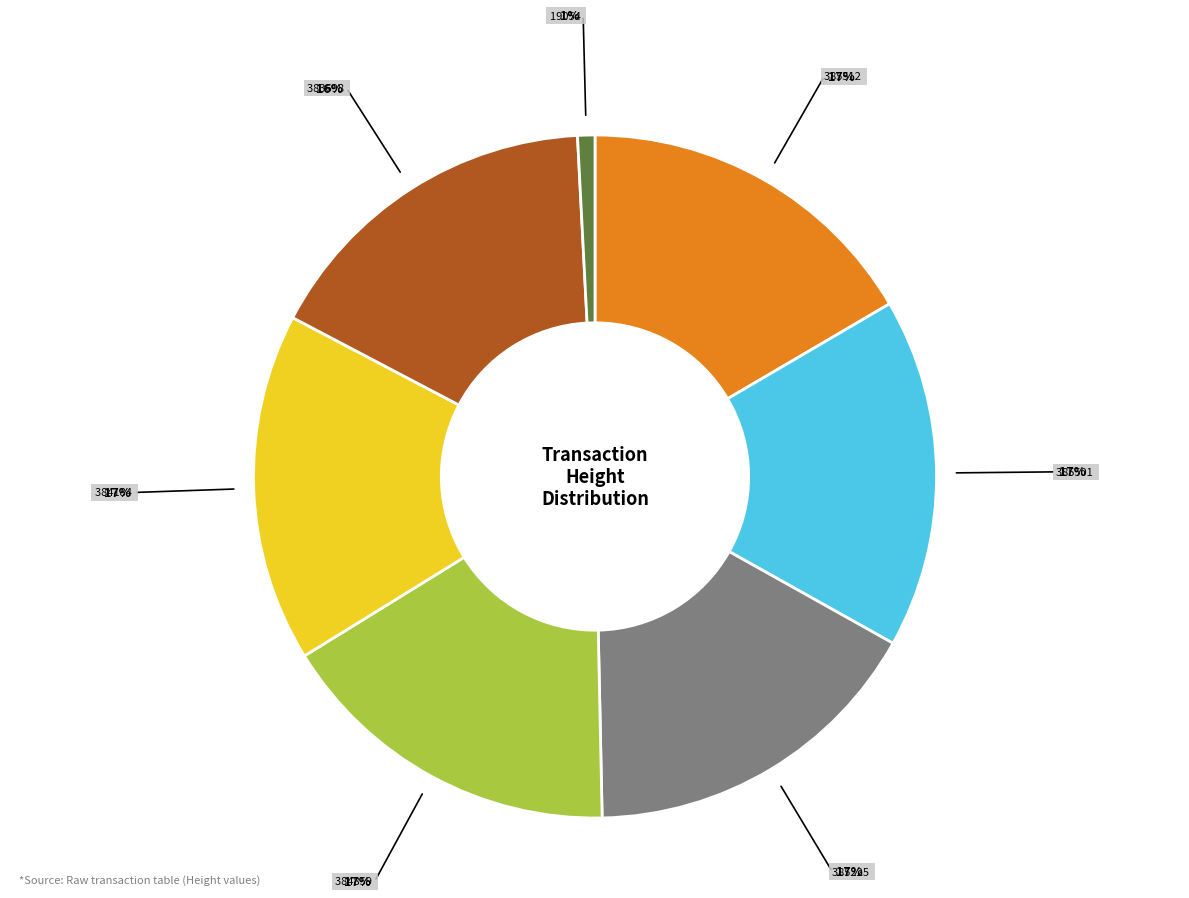

Does any single category account for the majority?

No